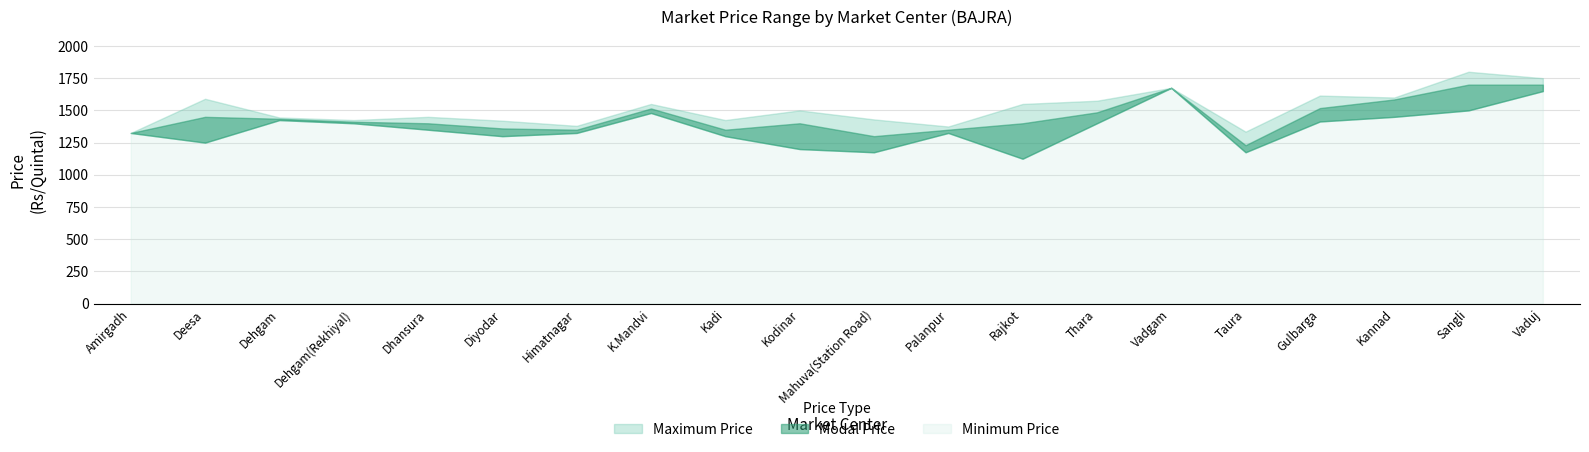

True or false: Minimum Price has a value of 1325 at Himatnagar.

True